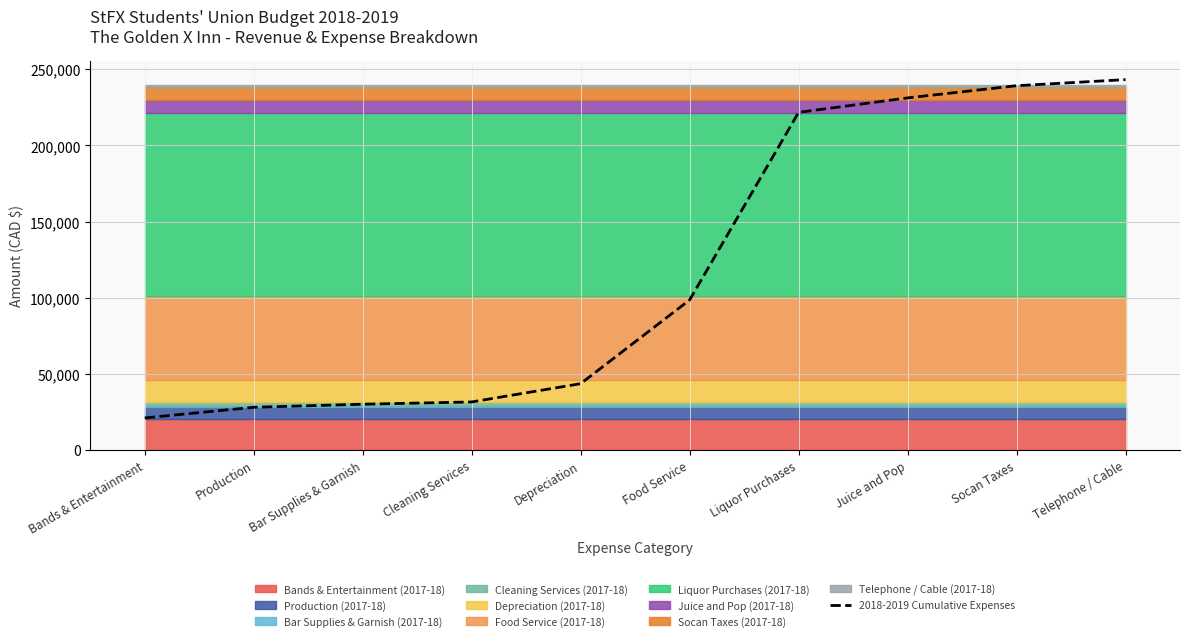

What is the sum of all values?

1187800